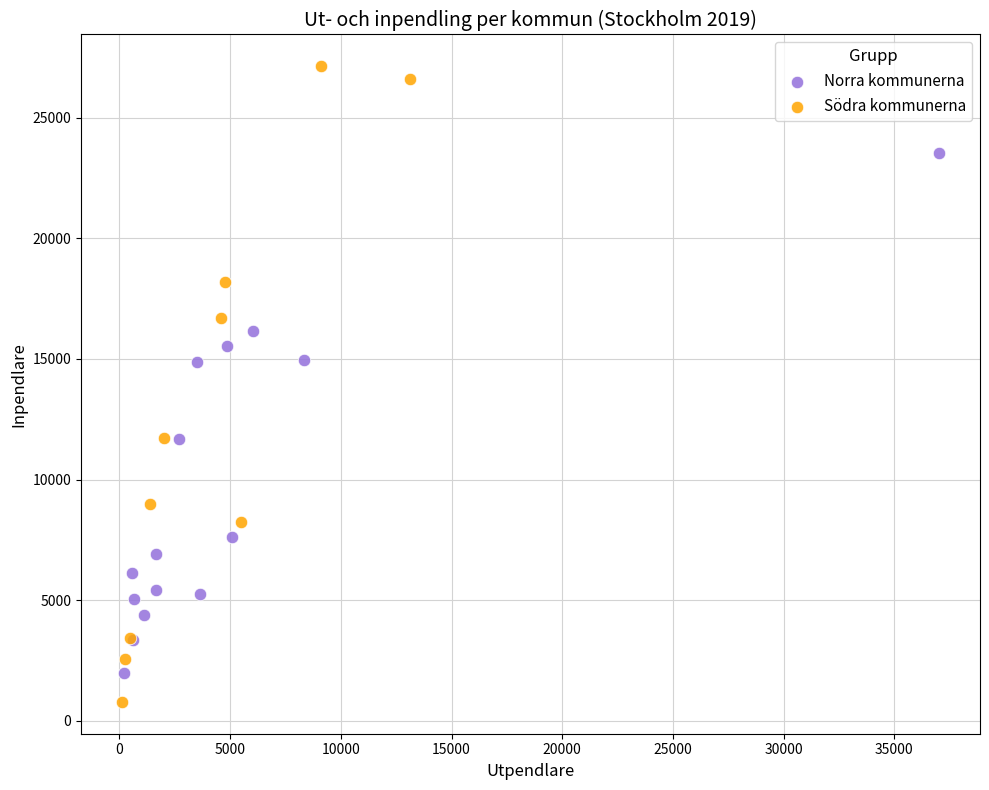

Which series contains the highest Y value?

Södra kommunerna